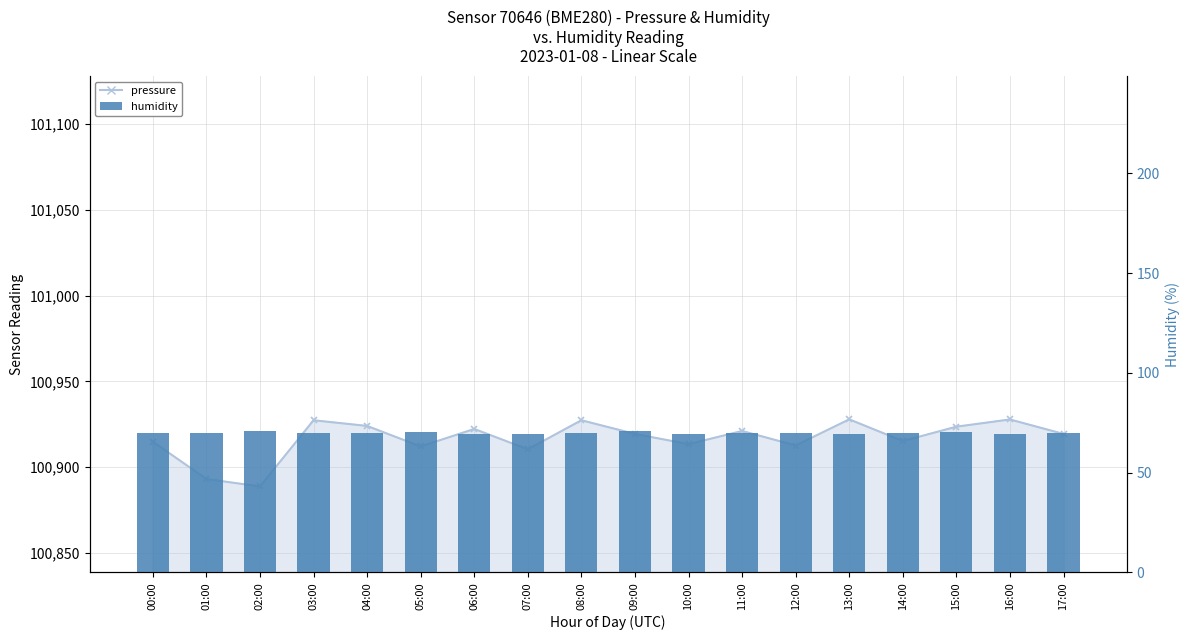

What is the total value across all series at 15:00?

100994.0